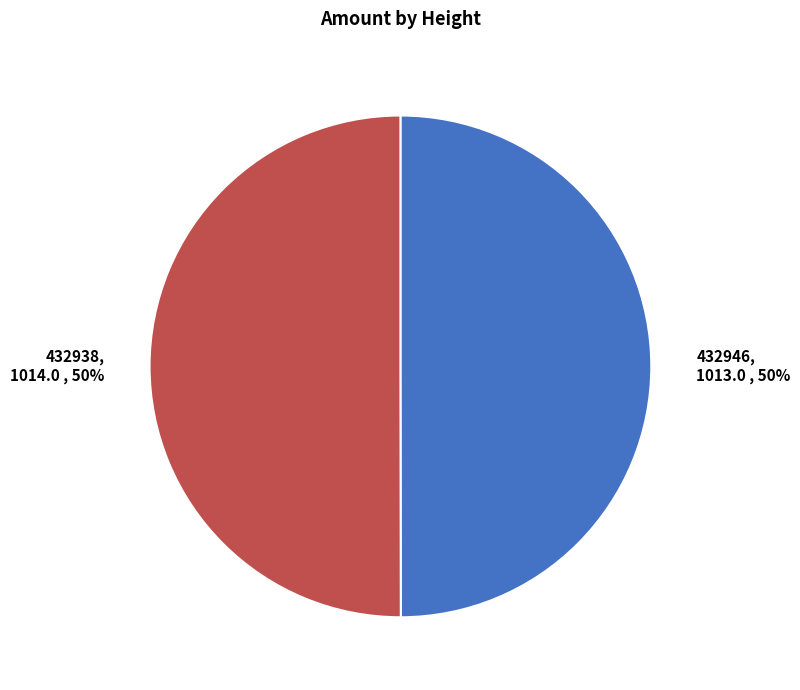

To the nearest percent, what is the average slice percentage?

50%